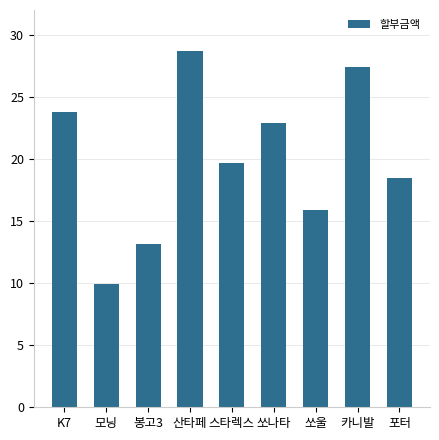

Where does the data first go above 19700000?

K7